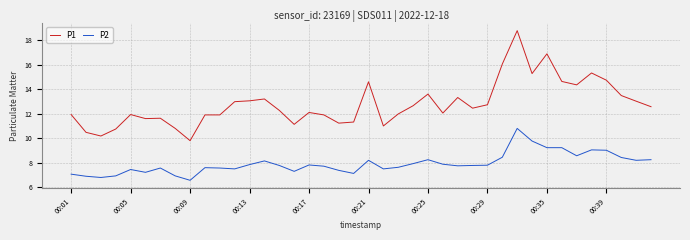

Which series has the largest total across all categories?

P1